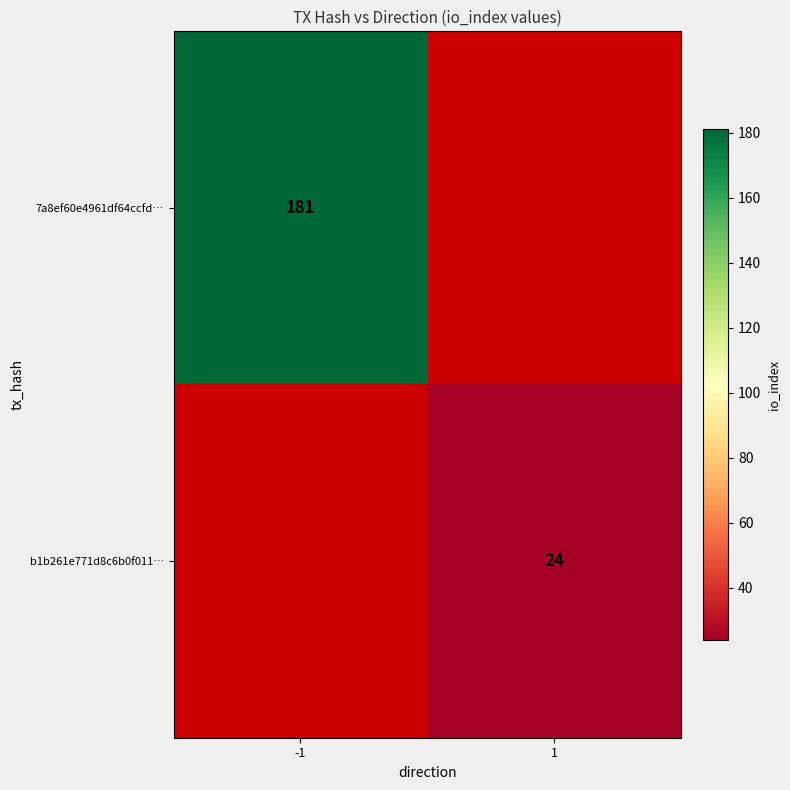

What is the smallest value displayed?

24.0